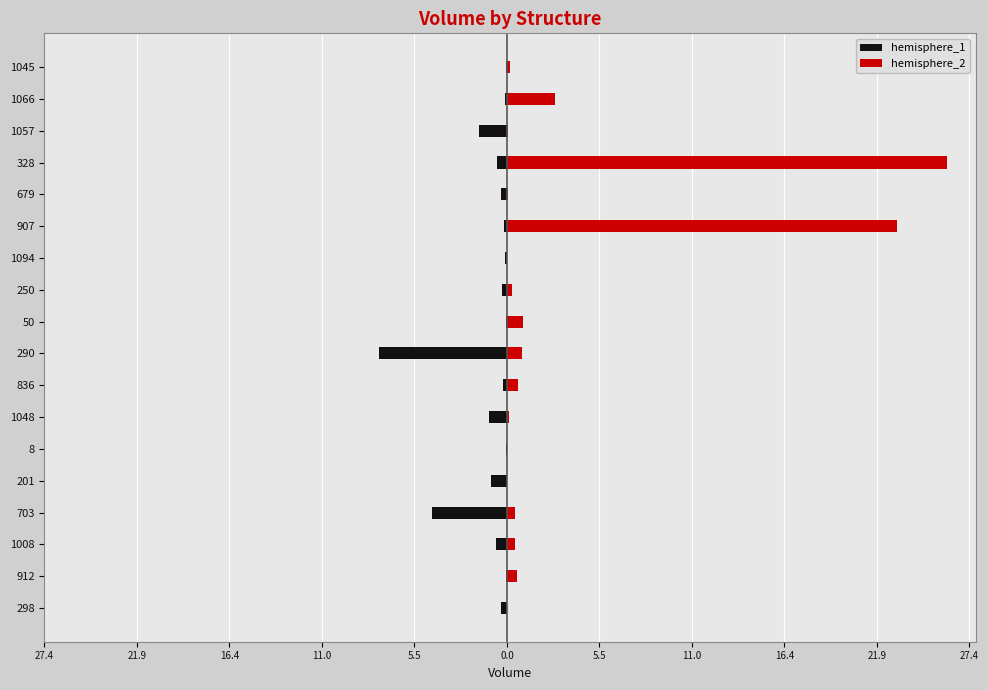

At how many categories does at least one series exceed 3?

2